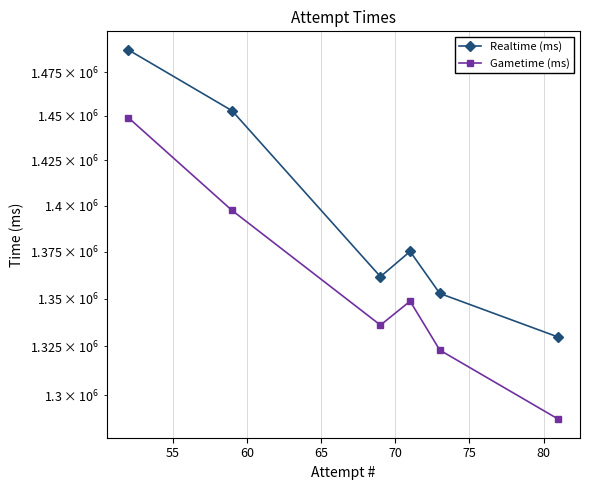

What is the difference between the Gametime (ms) values at 60 and 55?

25545